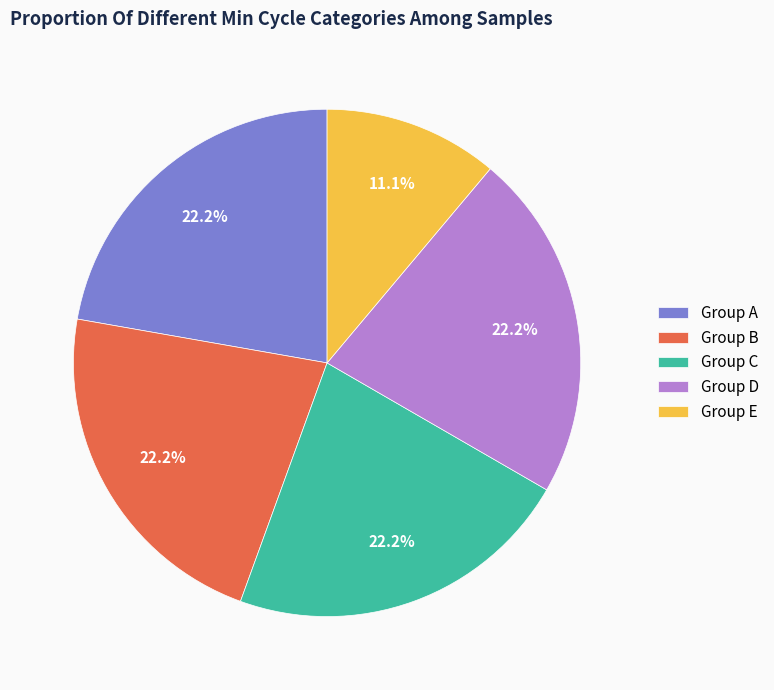

Which category has the smallest portion of the pie?

Group E